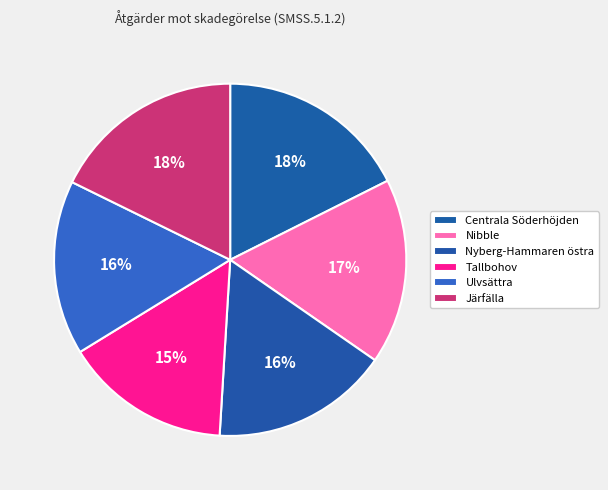

How many slices are in this pie chart?

6